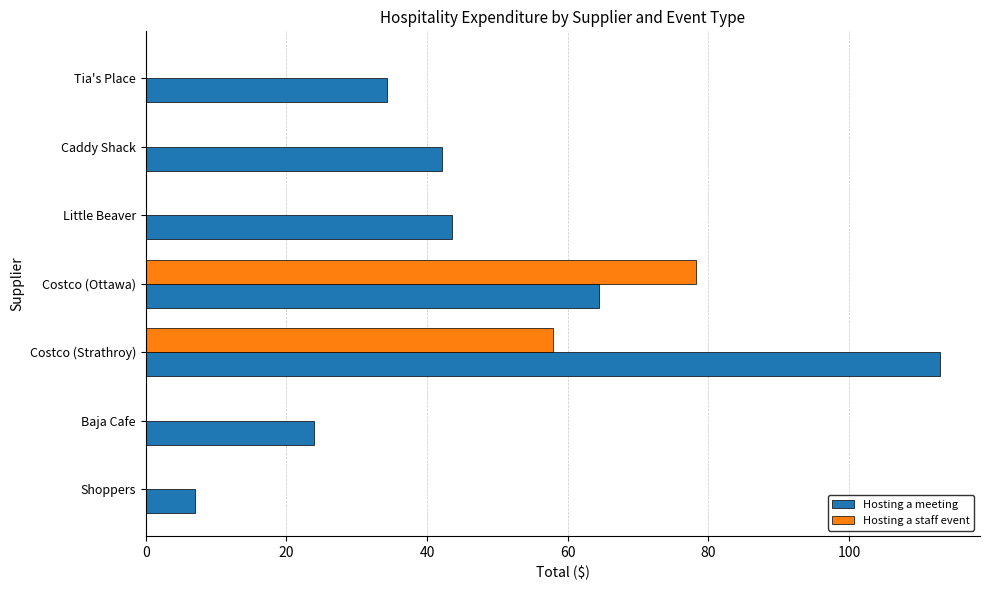

Which series changed the most between Shoppers and Tia's Place?

Hosting a meeting